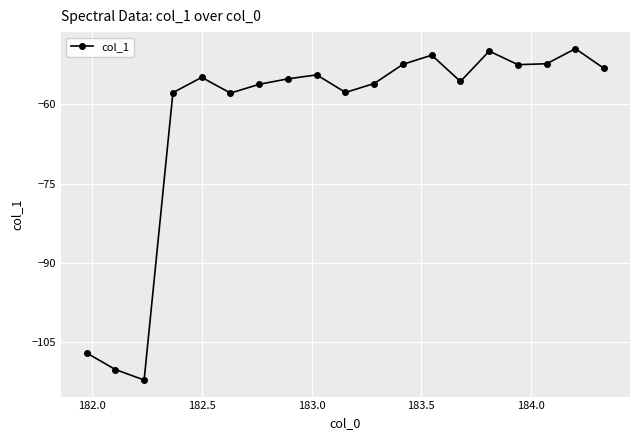

What is the maximum value shown in the chart?

-49.5